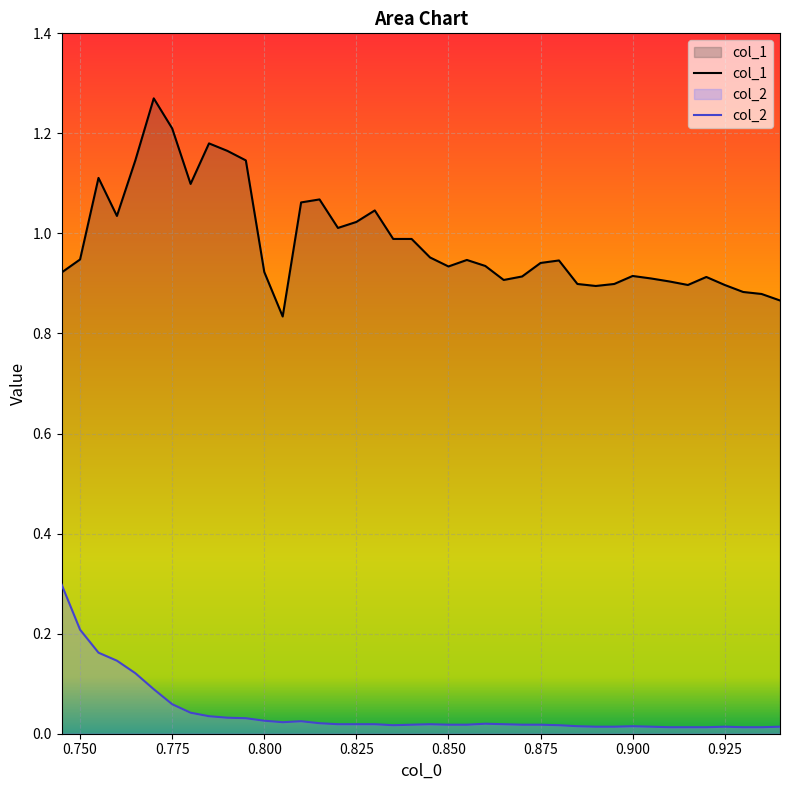

Which series has the largest total across all categories?

col_1